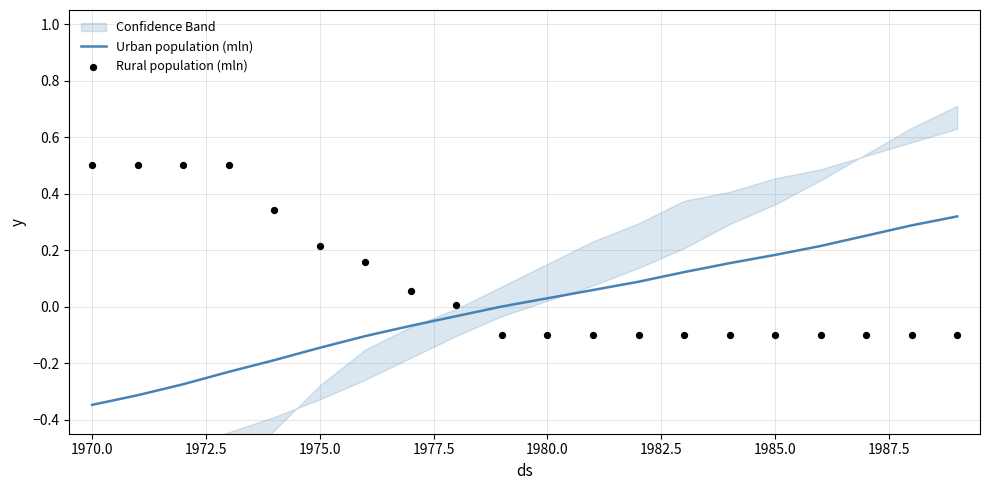

What are all the series names shown in the legend?

Urban population (mln), Rural population (mln)